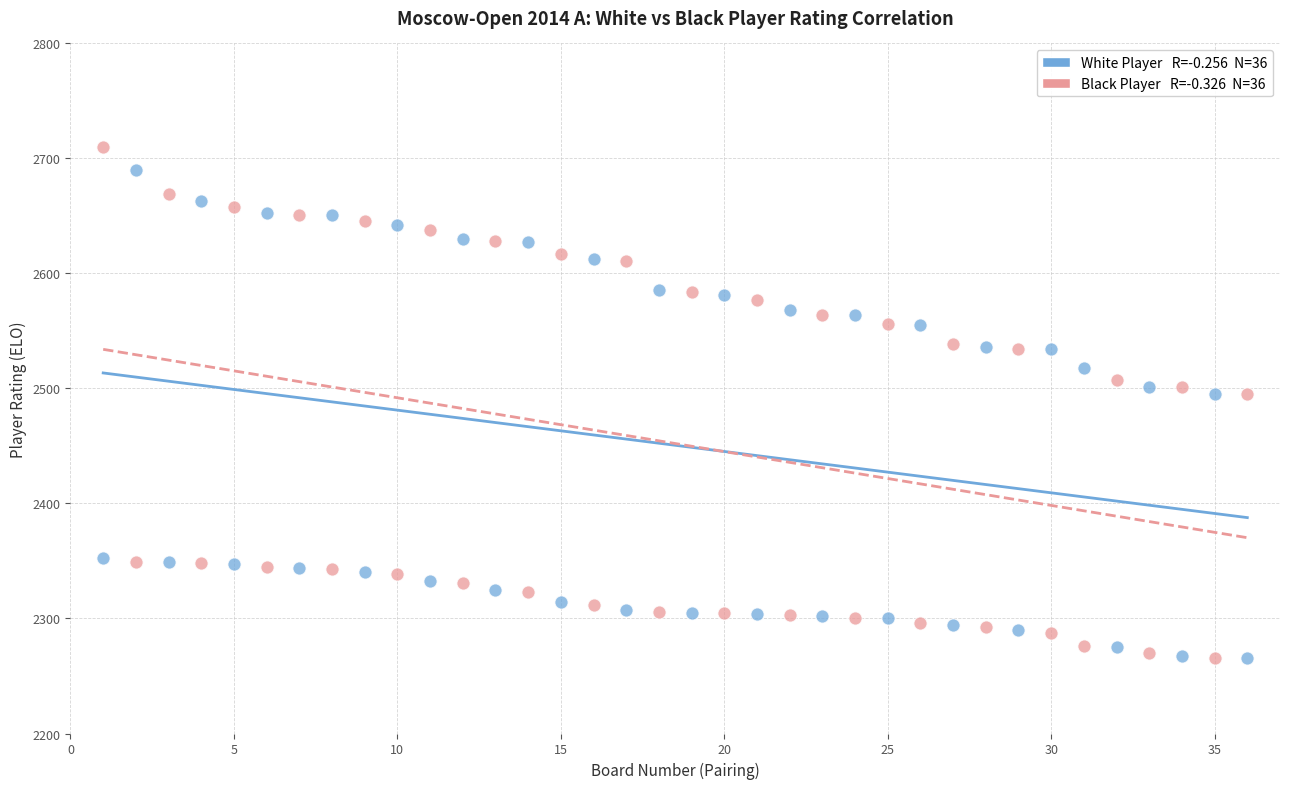

Across all data points, what is the range of X values (max minus min)?

35